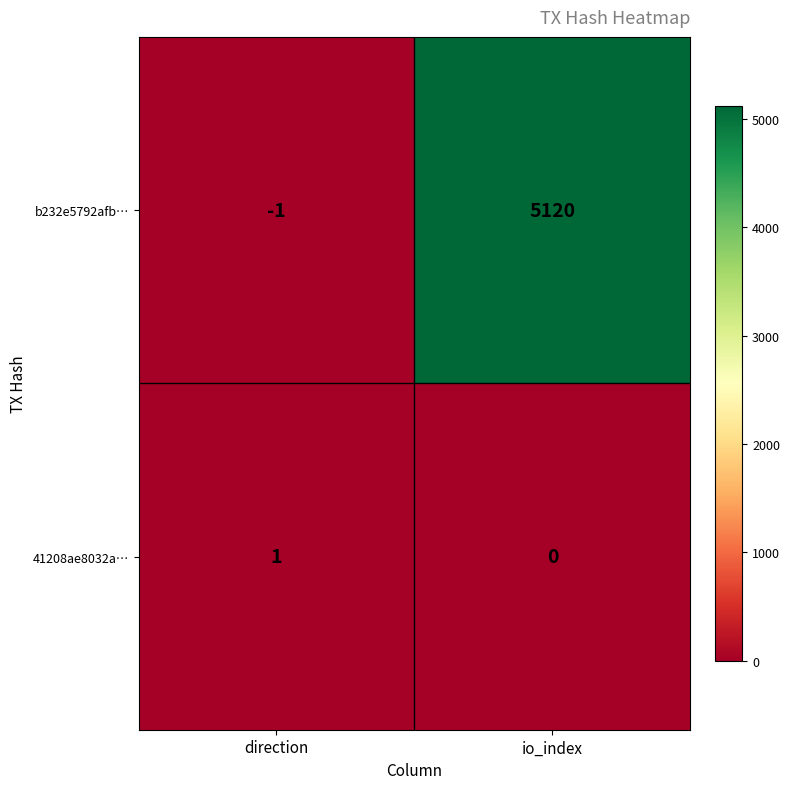

At which label is 41208ae8032a… closest to 0?

io_index